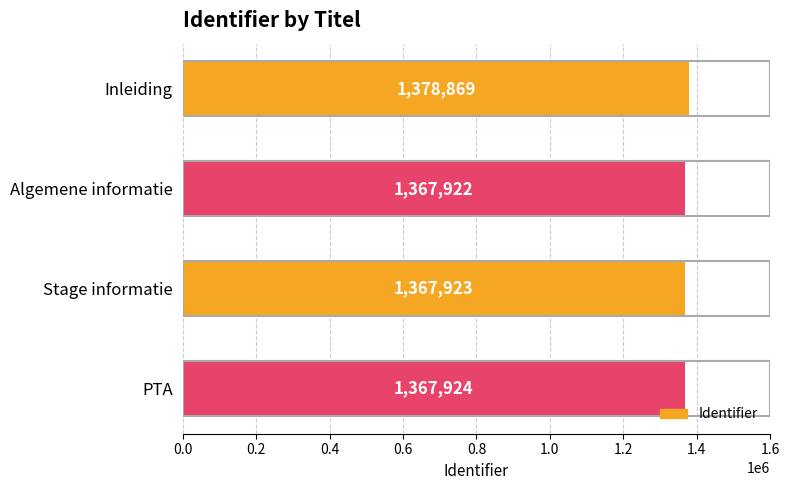

What is the average value?

1370660